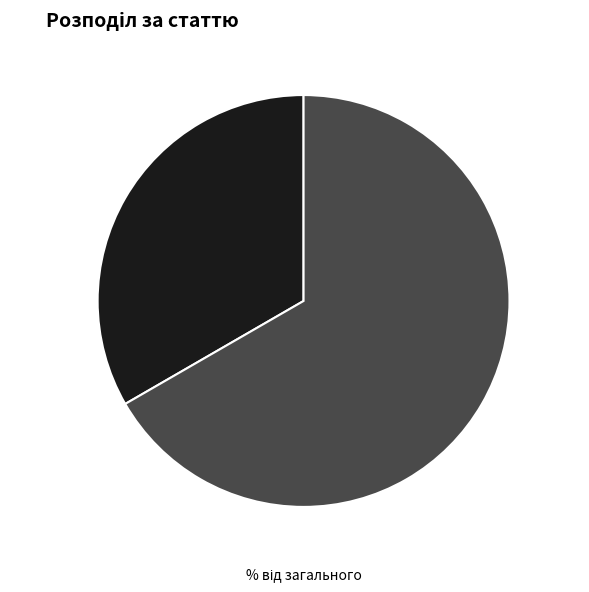

Is there any slice that represents more than half of the pie?

Yes